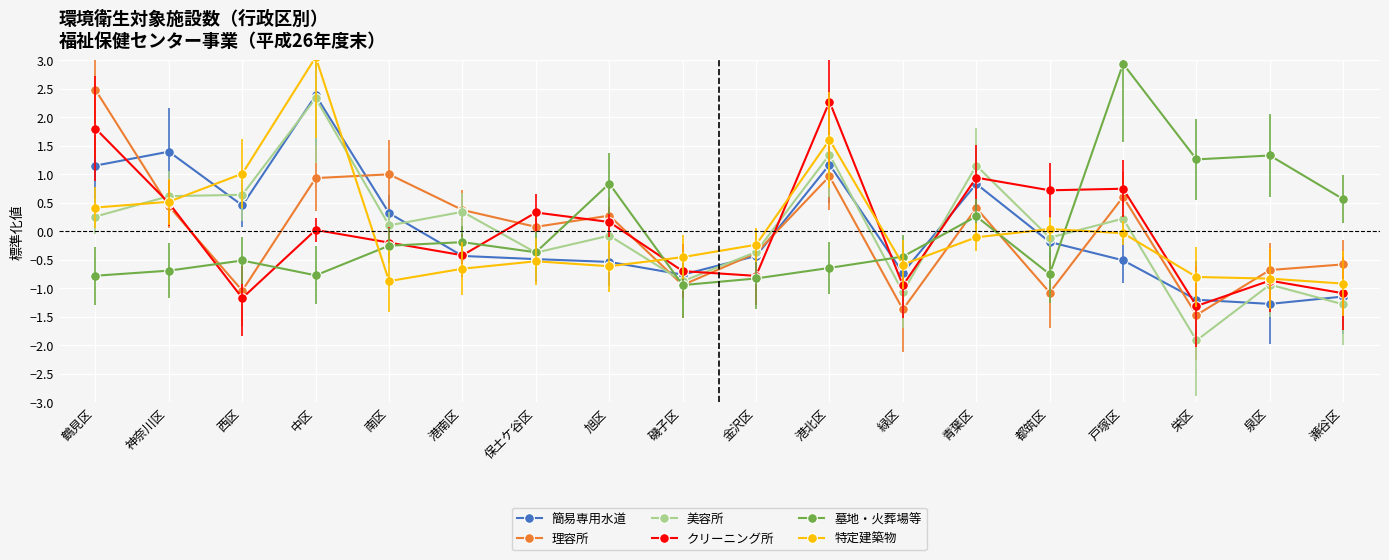

Is the value of 墓地・火葬場等 at 栄区 greater than the value of 簡易専用水道 at 瀬谷区?

Yes